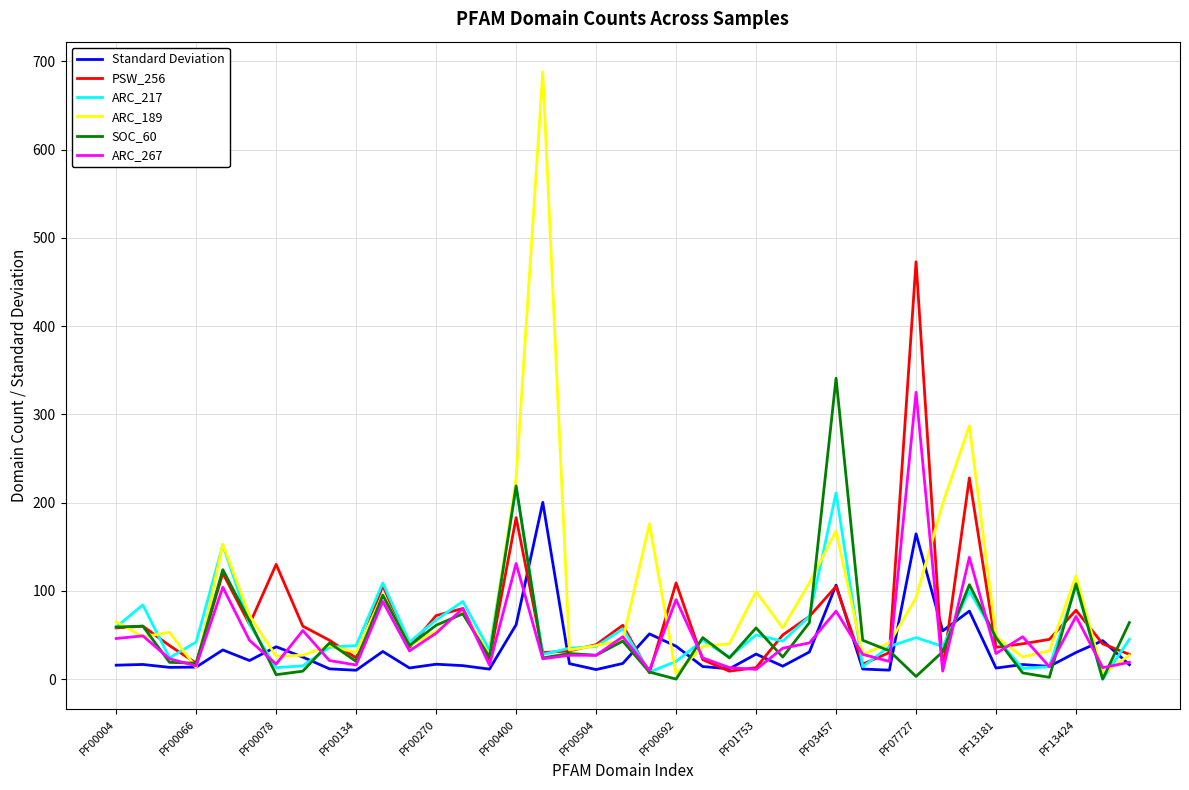

How many lines are shown in the chart?

6